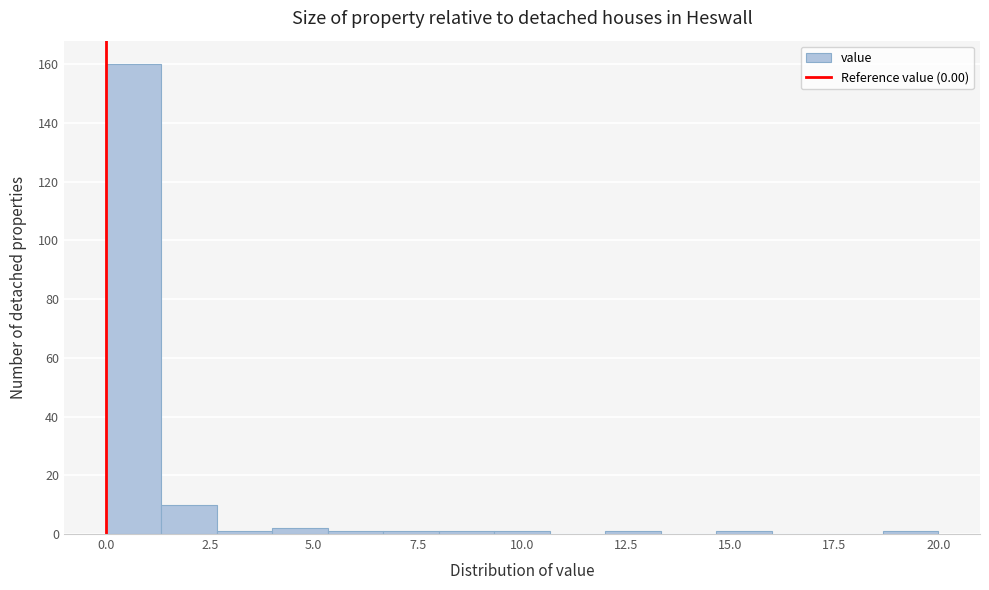

Around what value on the x-axis is the tallest bar? Give the approximate position of its centre, as read against the axis.

0.5